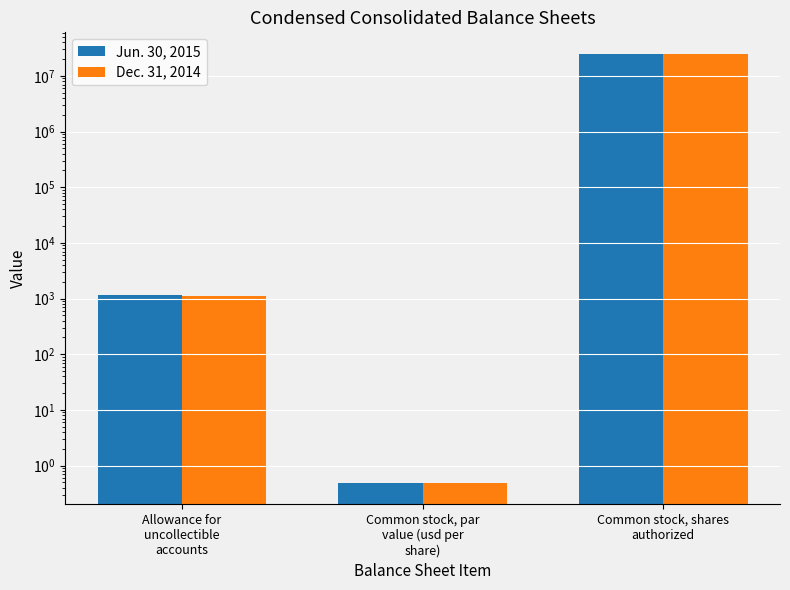

What are all the series names shown in the legend?

Jun. 30, 2015, Dec. 31, 2014